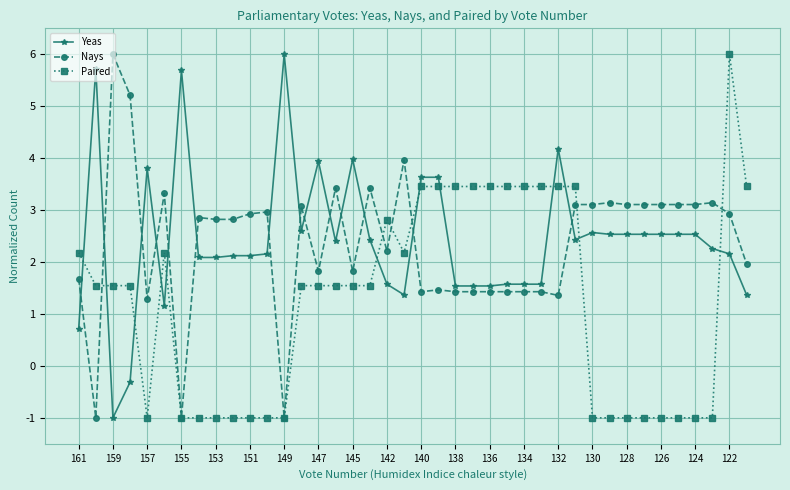

True or false: Yeas and Paired intersect in this chart.

True